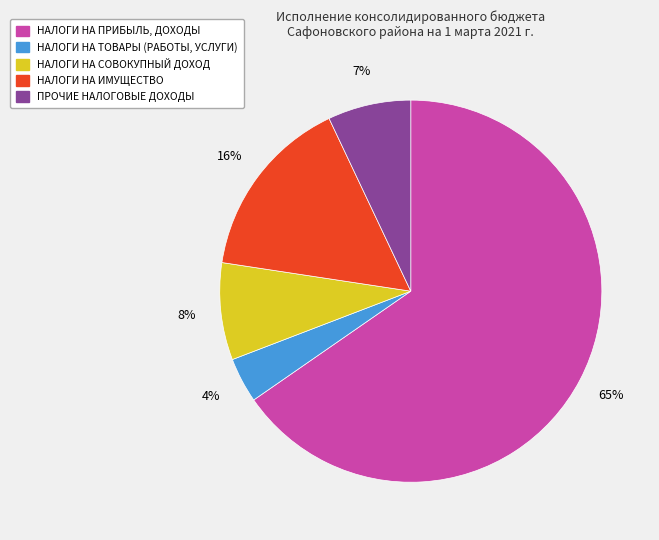

Count the number of slices in the pie.

5